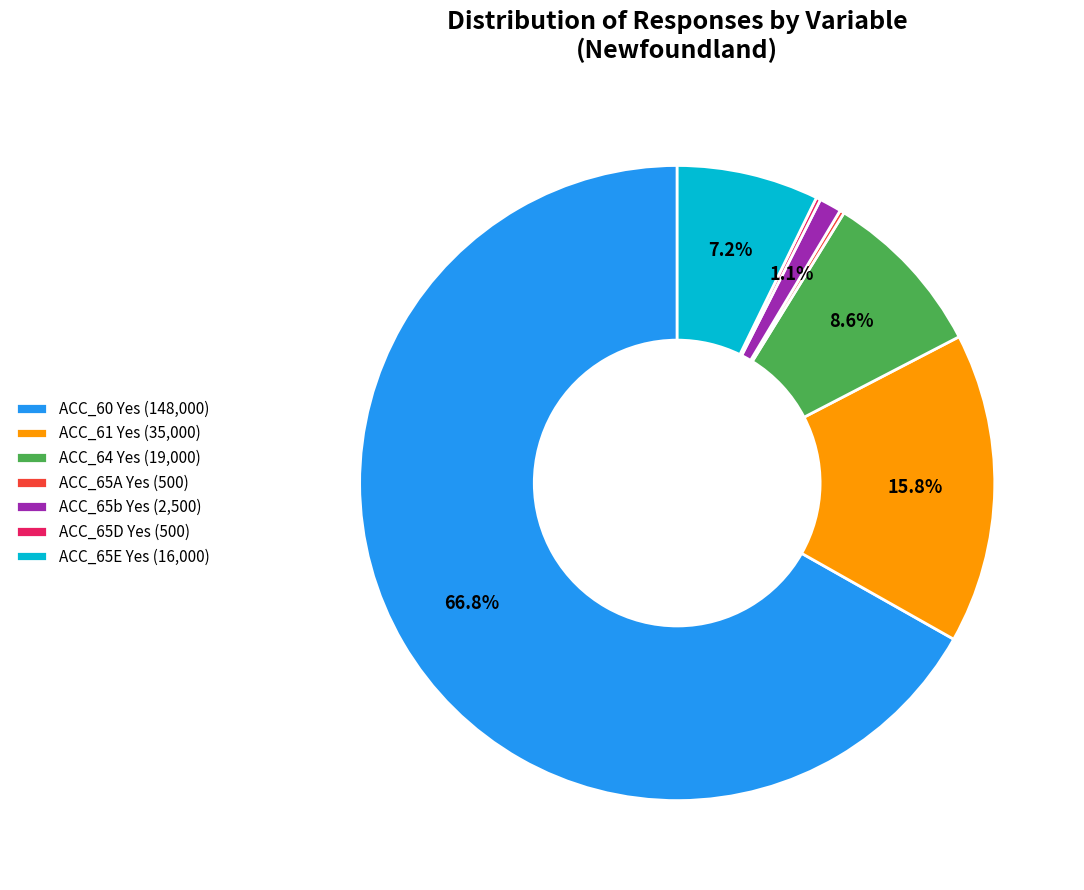

Which slice represents more than half of the pie?

ACC_60 Yes (148,000)